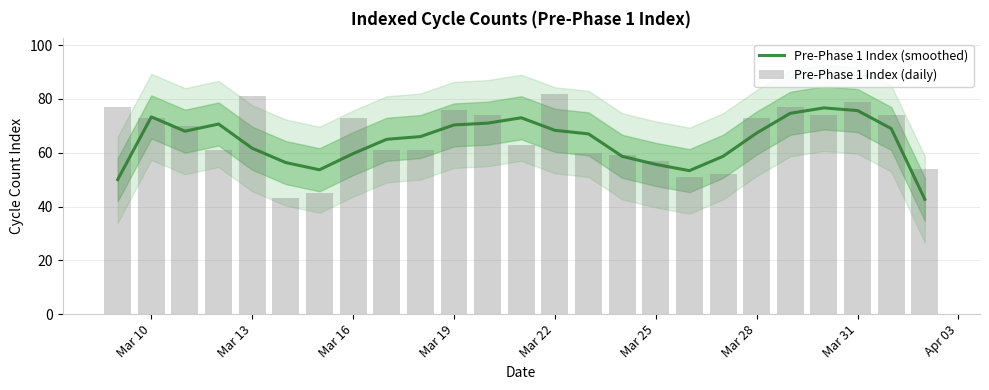

What is the highest value of the Pre-Phase 1 Index (smoothed) series?

76.7